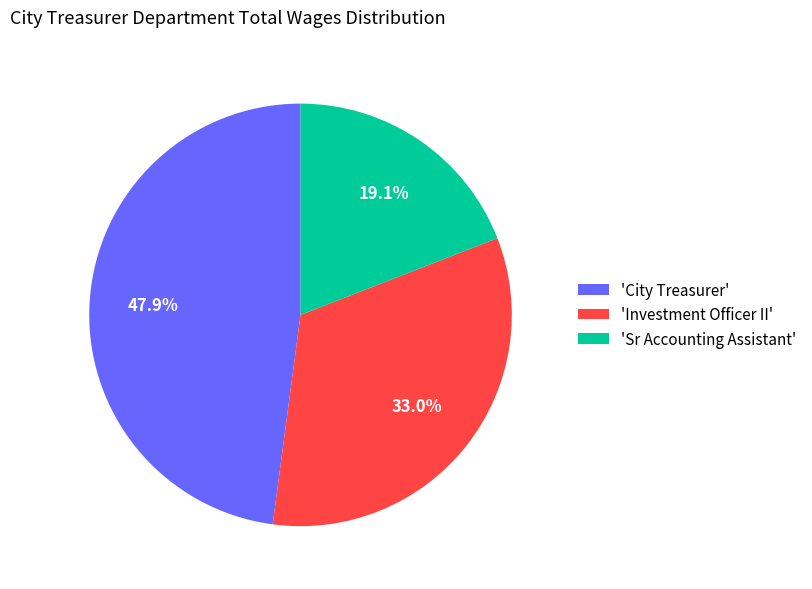

Rank the categories by value from highest to lowest.

'City Treasurer', 'Investment Officer II', 'Sr Accounting Assistant'